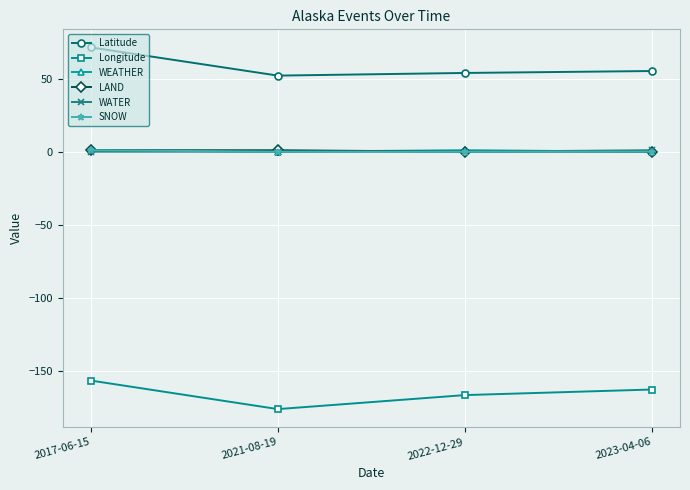

True or false: Longitude has more than 1 interior local peaks.

False